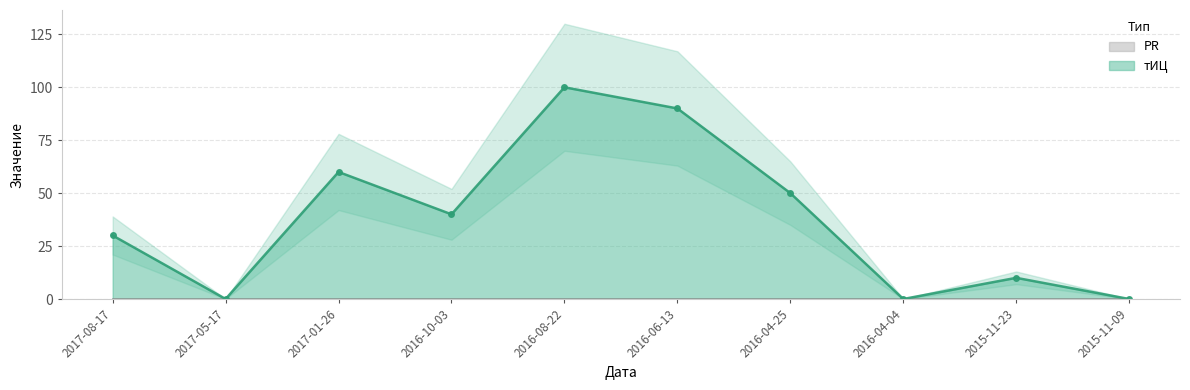

True or false: the data has more than 1 interior local peaks.

True